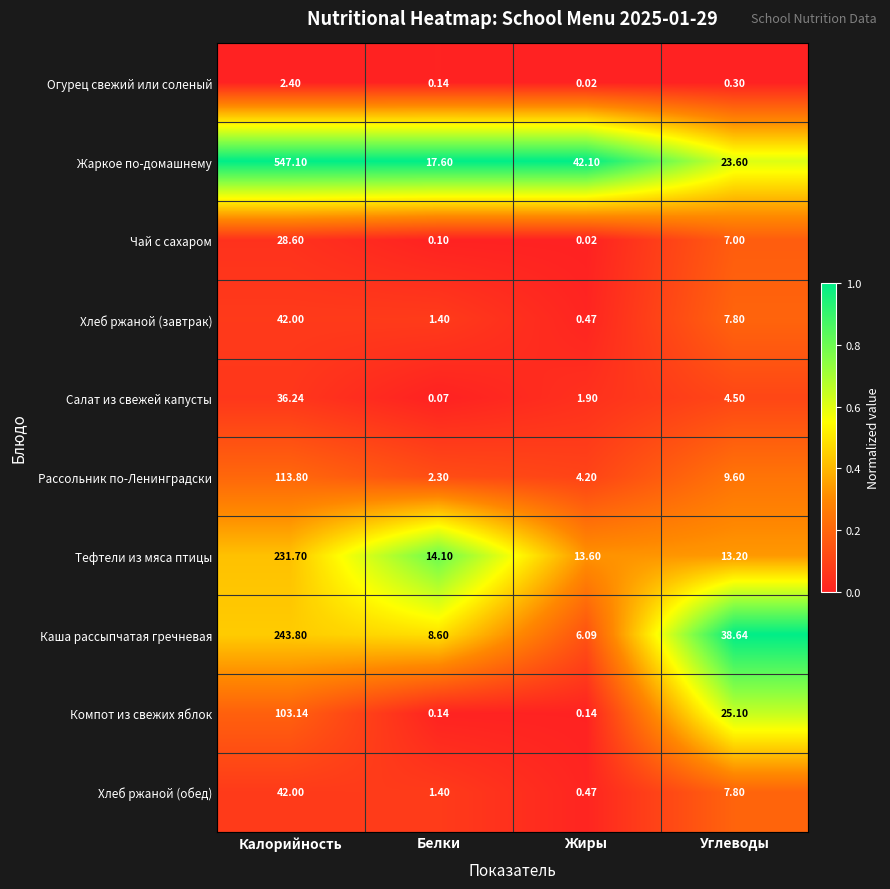

How many data points does each series have?

4